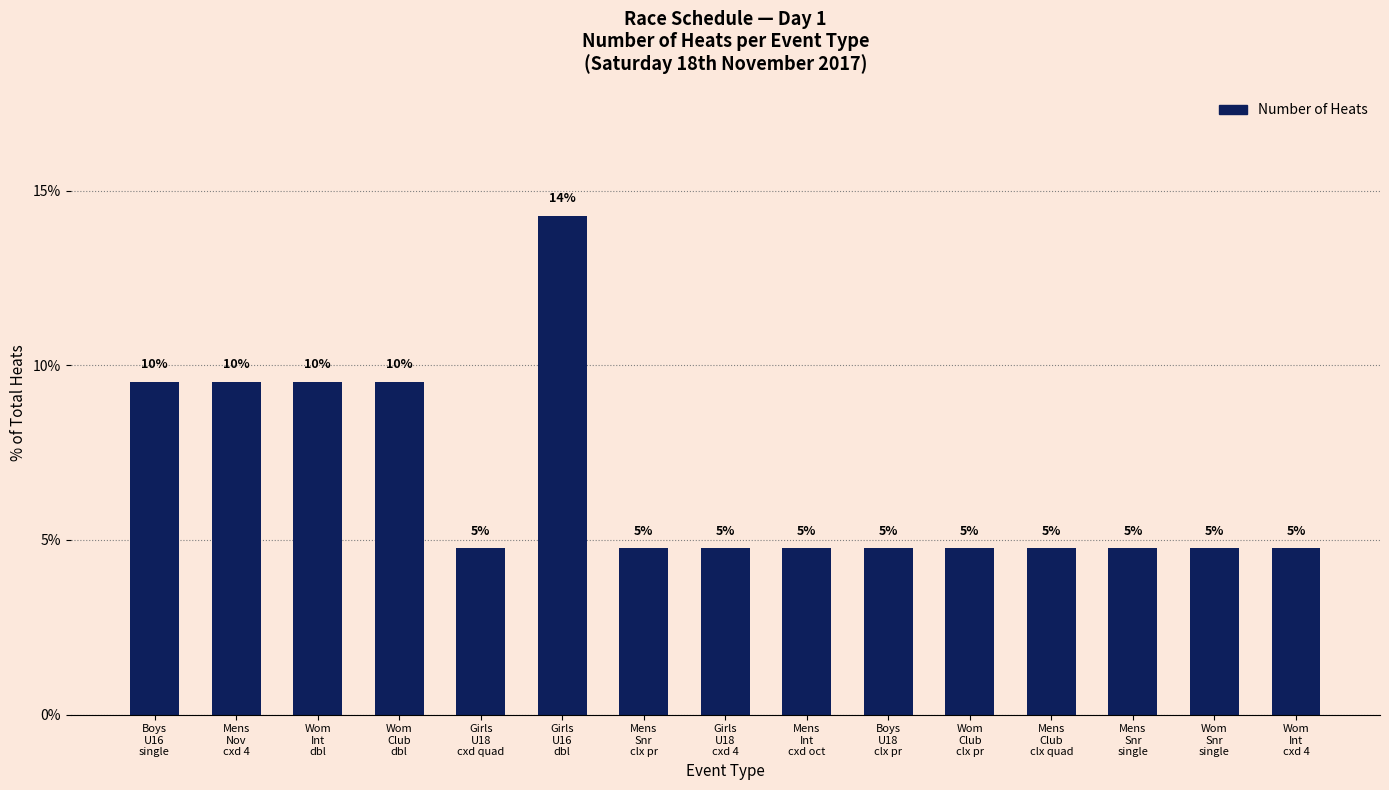

Where is the data nearest to the value 9?

Boys
U16
single